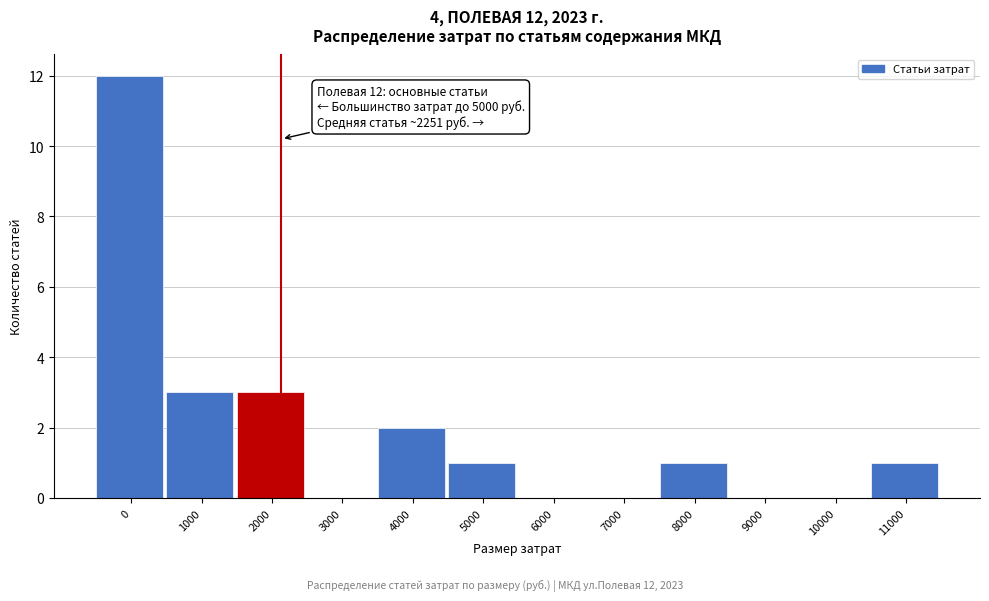

Reading left to right, extract all data points from this chart.

0=12	1000=3	2000=3	3000=0	4000=2	5000=1	6000=0	7000=0	8000=1	9000=0	10000=0	11000=1